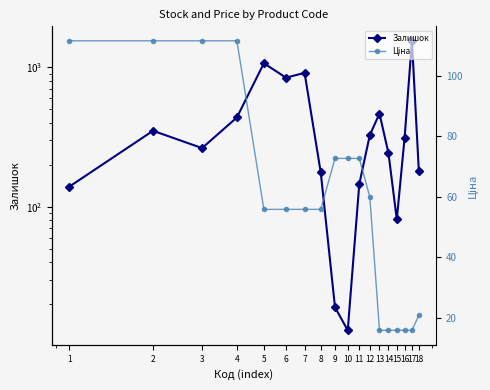

List the series in order of their peak value, highest first.

Залишок, Ціна